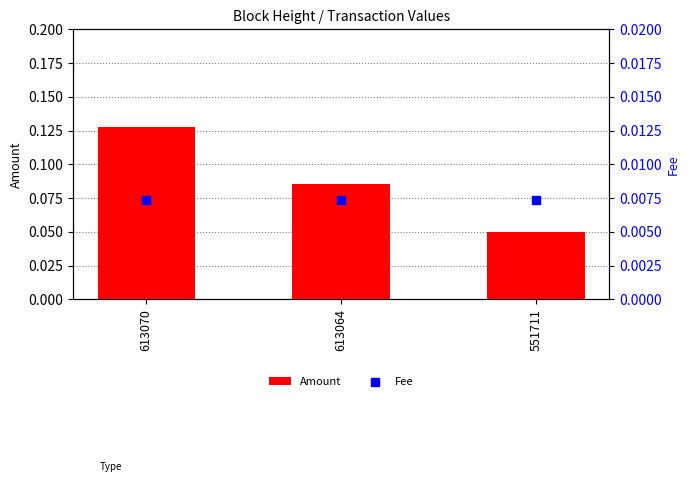

Which series has the largest total across all categories?

Amount